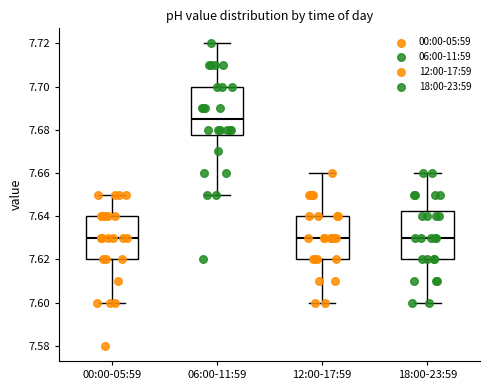

Reading left to right, transcribe this box plot: for each box, give where its median line is, the range the box spans, and where its two whiskers end, as read against the y-axis. The values are not printed on the chart, so give them approximately, as read against the axis.

00:00-05:59: median 7.630, box 7.620 to 7.640, whiskers 7.600 to 7.650
06:00-11:59: median 7.686, box 7.678 to 7.700, whiskers 7.650 to 7.720
12:00-17:59: median 7.630, box 7.620 to 7.640, whiskers 7.600 to 7.660
18:00-23:59: median 7.630, box 7.620 to 7.642, whiskers 7.600 to 7.660